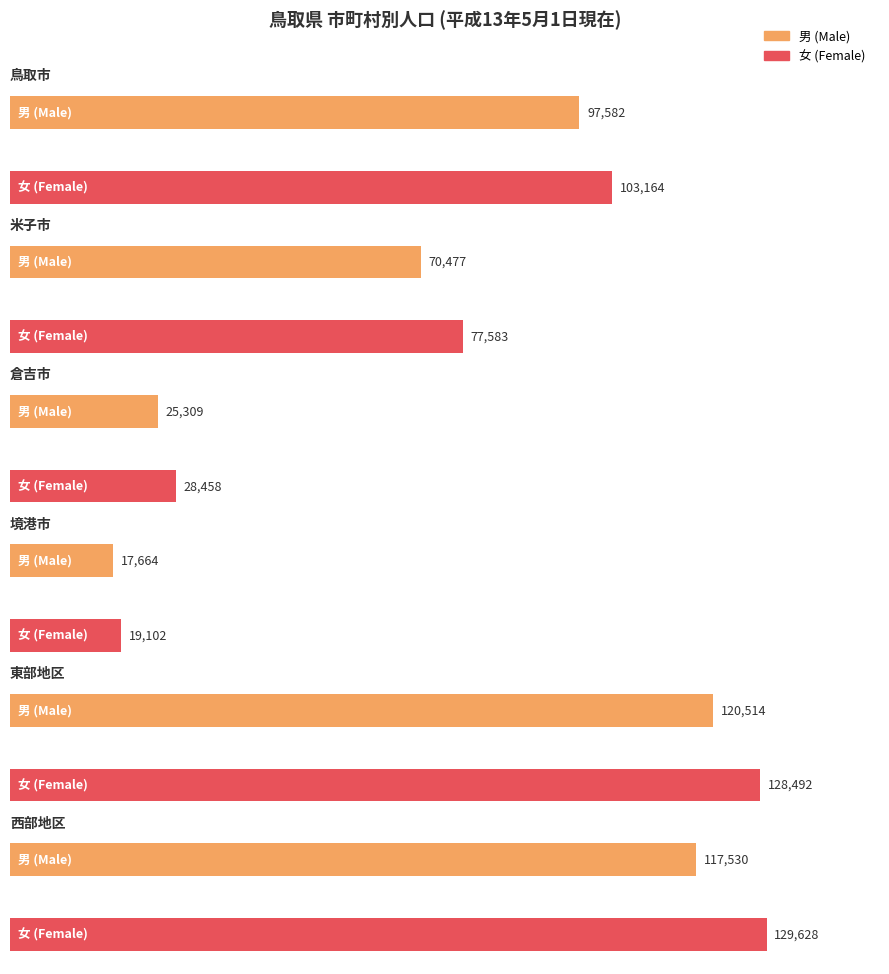

Where does the 男 series first go above 293041?

東部地区